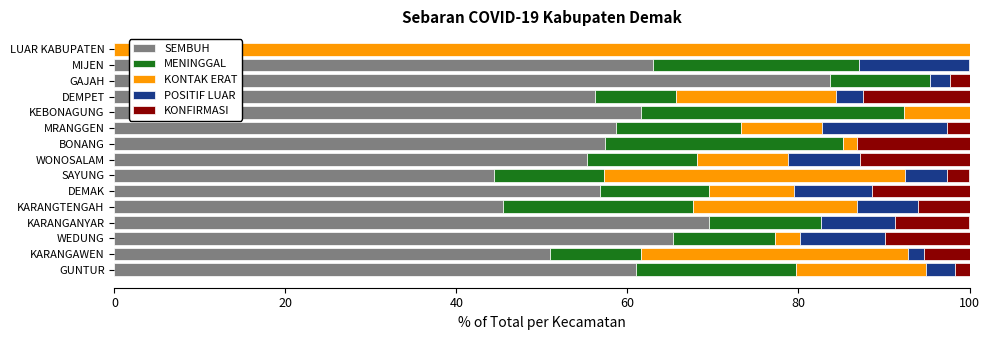

What is the total value across all series at WONOSALAM?

100.0